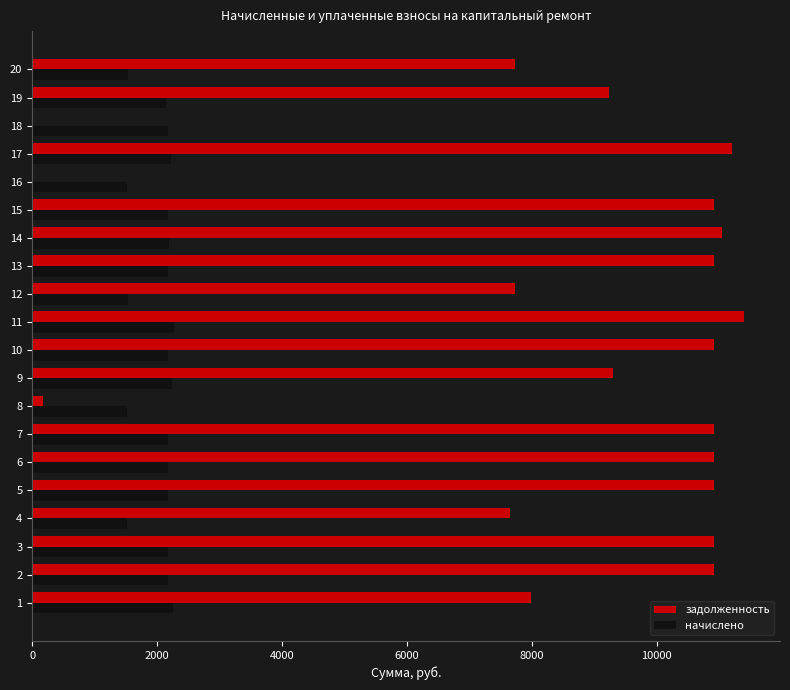

What are all the series names shown in the legend?

задолженность, начислено